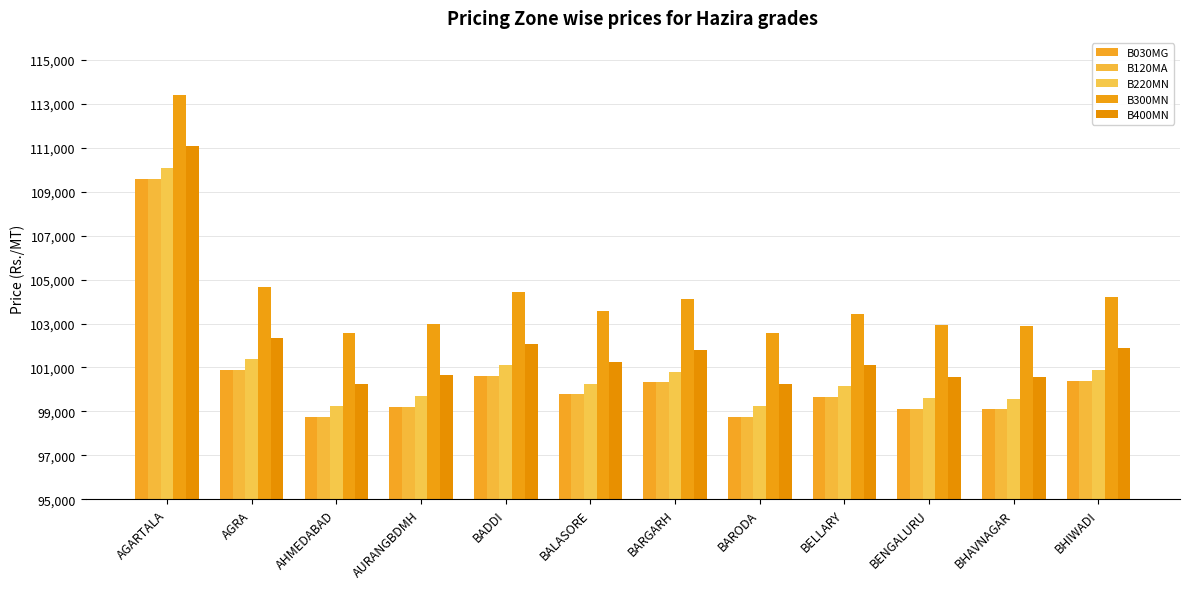

How many groups of bars are there?

12